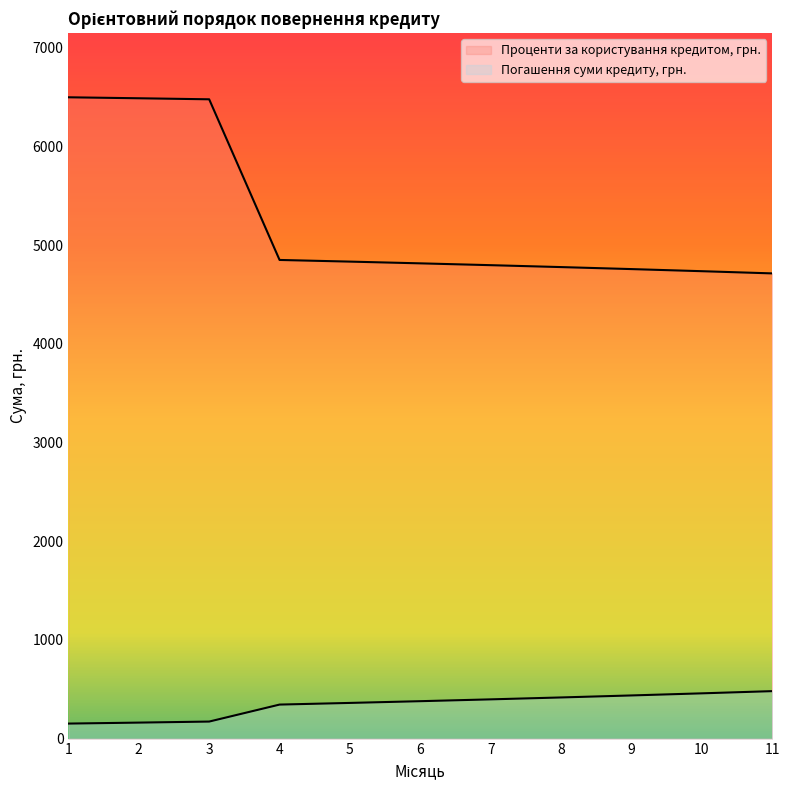

At 2, list the series in order from smallest to largest.

Погашення суми кредиту, грн., Проценти за користування кредитом, грн.